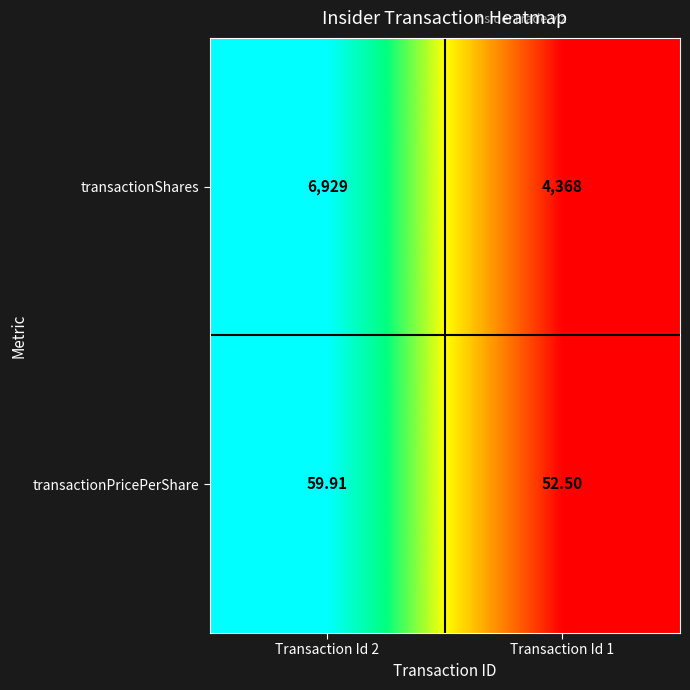

What is the greatest value displayed?

6929.0